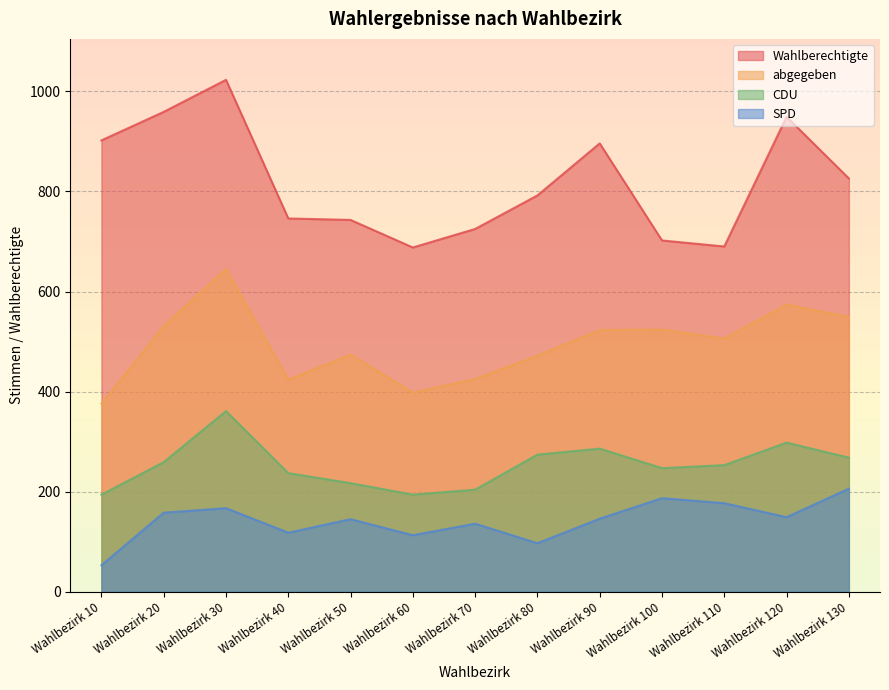

Which series has the largest total across all categories?

Wahlberechtigte